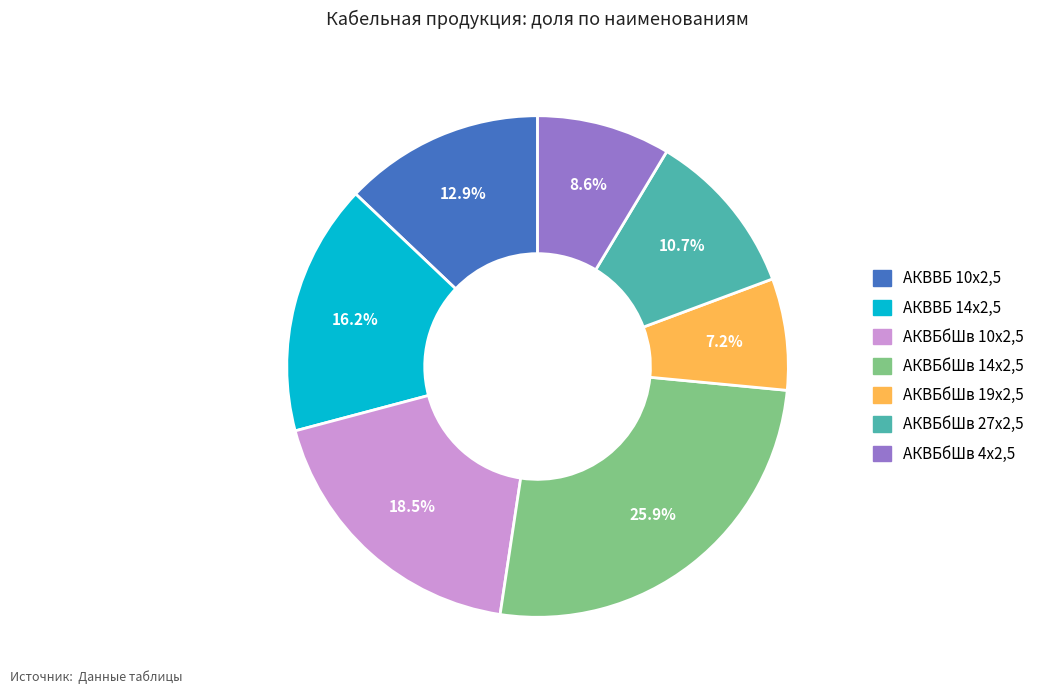

Is АКВБбШв 19х2,5 the majority of the pie?

No